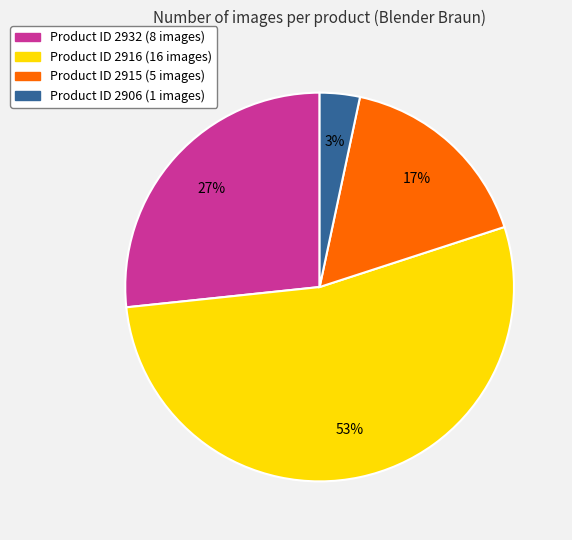

How many slices are in this pie chart?

4